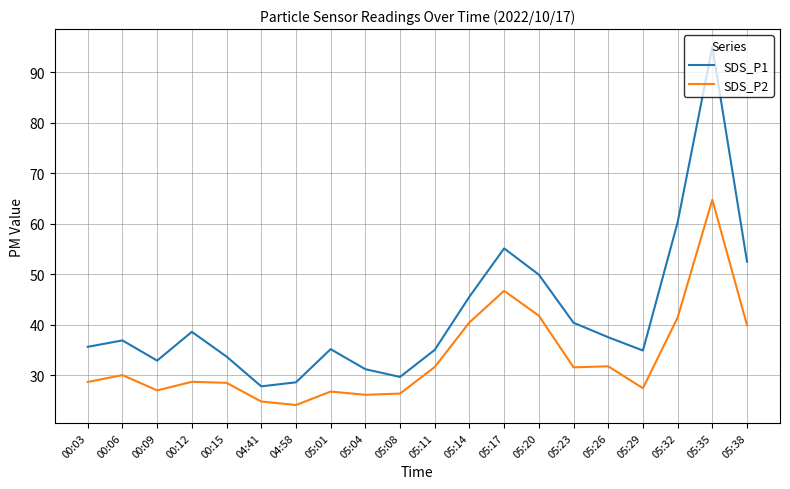

List the series in order of their peak value, highest first.

SDS_P1, SDS_P2